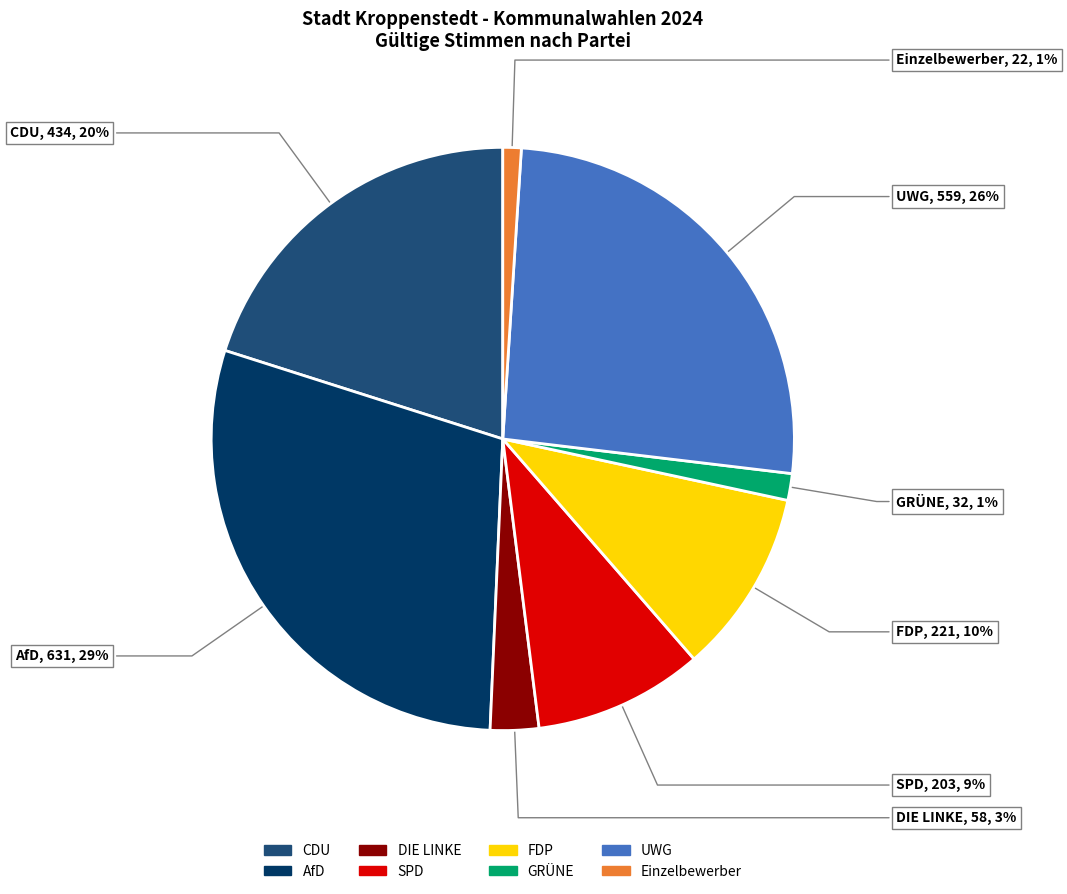

Is it true that AfD is 29% of the pie?

True